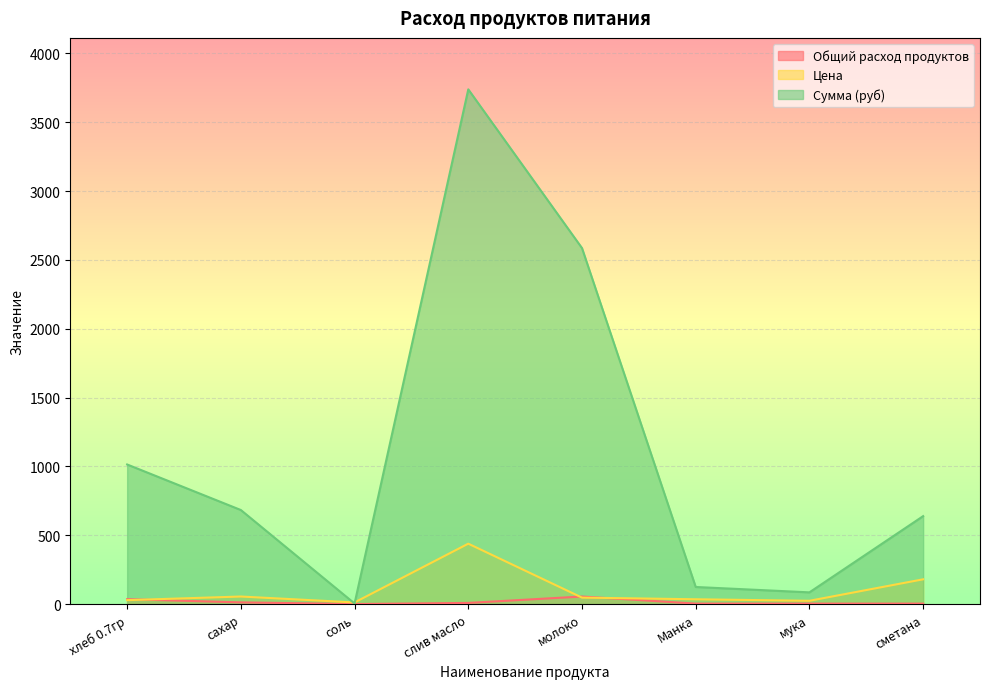

At which label is Цена closest to 225?

сметана